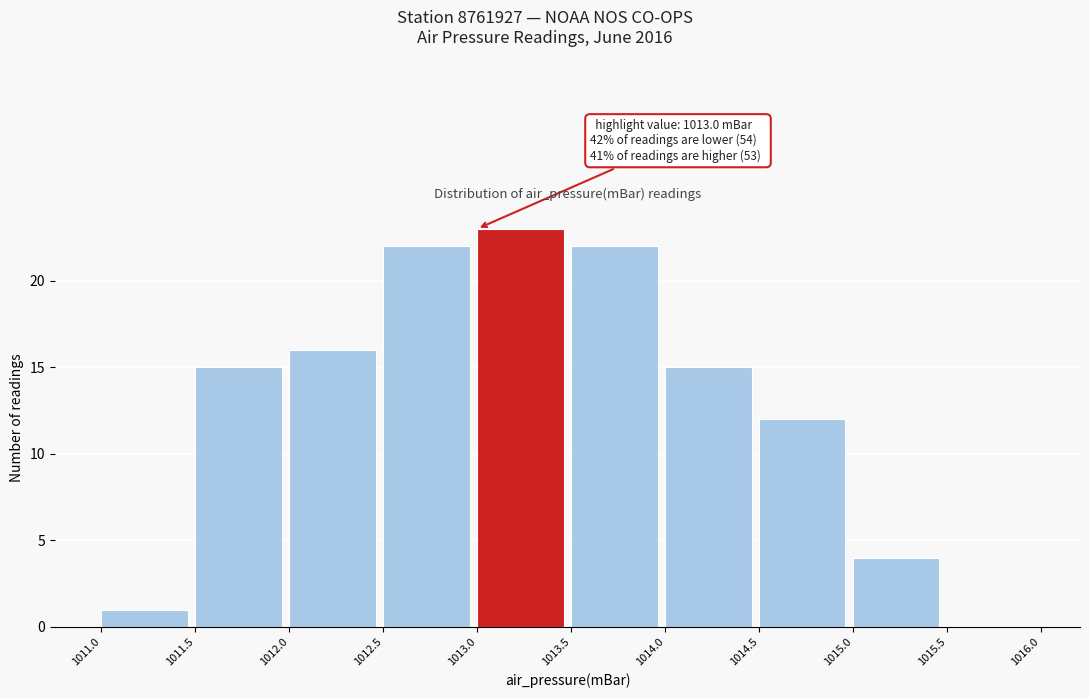

Which range on the x-axis has the tallest bar?

1013.0 to 1013.5